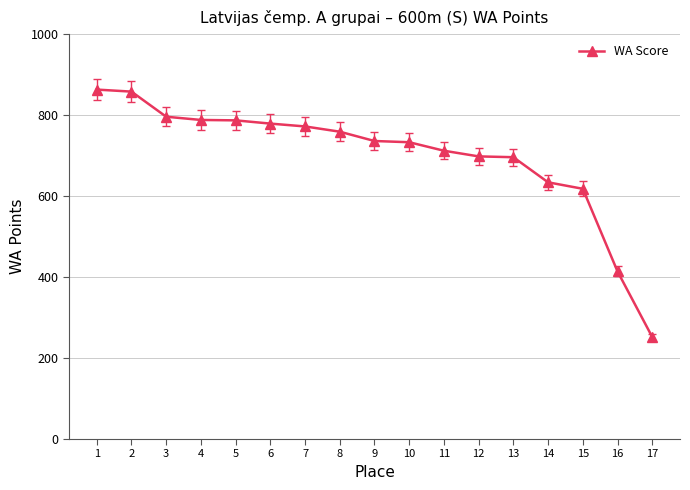

How many data points does each series have?

17